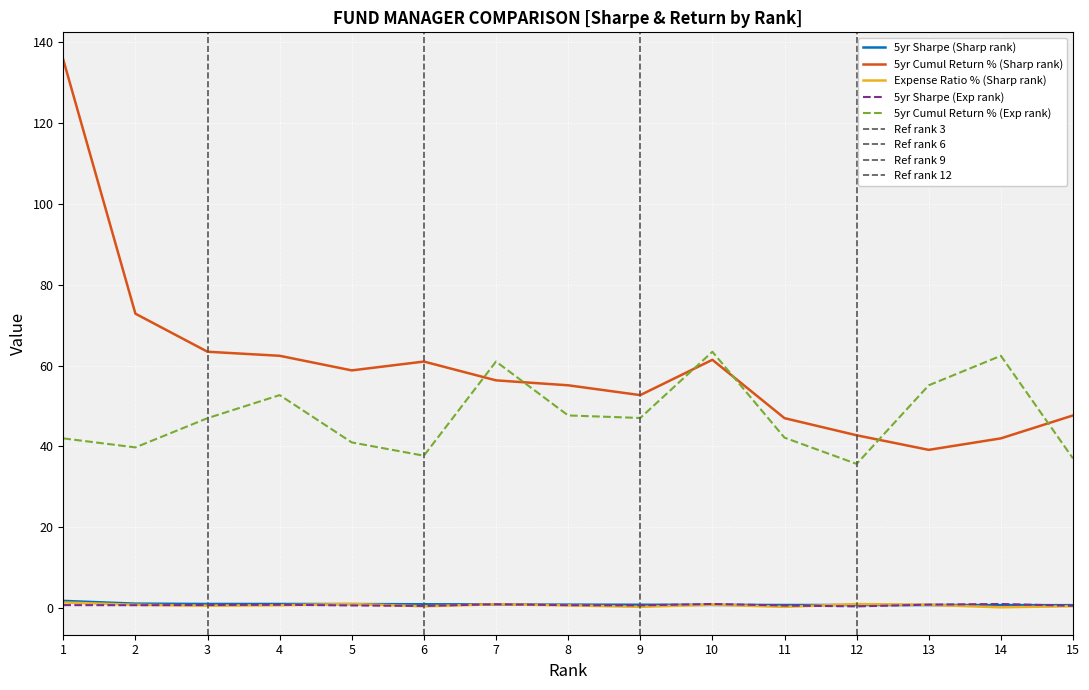

At which label is 5yr Cumul Return % (Sharp rank) closest to 87?

2